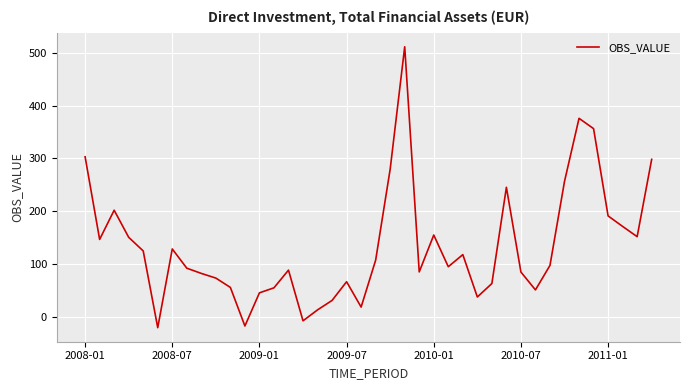

Is this an area chart (filled region under the line)?

No